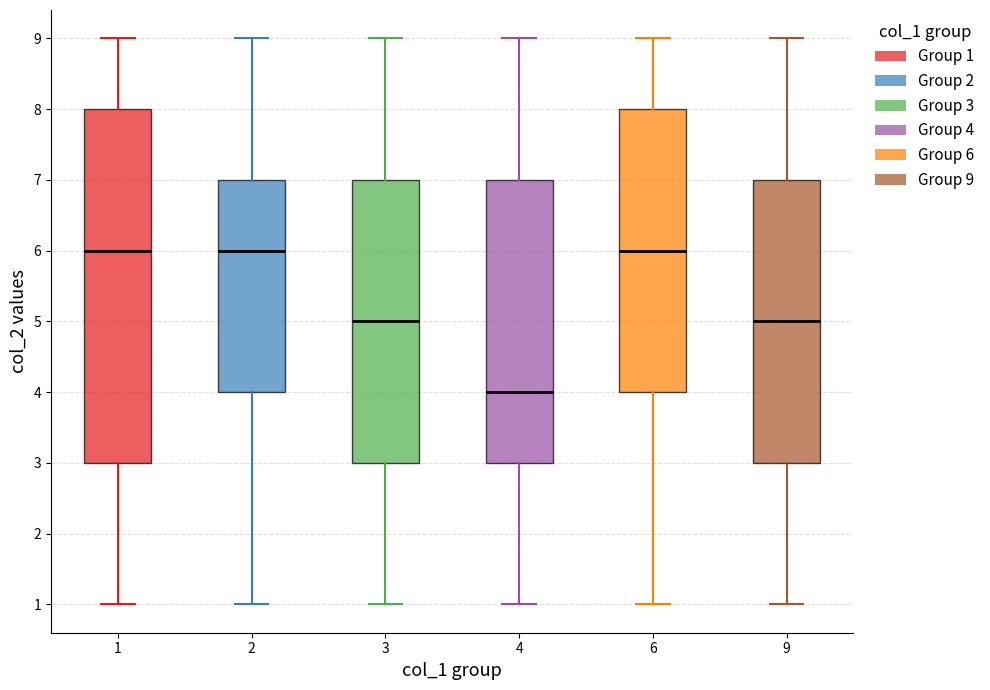

Reading left to right, transcribe this box plot: for each box, give where its median line is, the range the box spans, and where its two whiskers end, as read against the y-axis. The values are not printed on the chart, so give them approximately, as read against the axis.

1: median 6, box 3 to 8, whiskers 1 to 9
2: median 6, box 4 to 7, whiskers 1 to 9
3: median 5, box 3 to 7, whiskers 1 to 9
4: median 4, box 3 to 7, whiskers 1 to 9
6: median 6, box 4 to 8, whiskers 1 to 9
9: median 5, box 3 to 7, whiskers 1 to 9